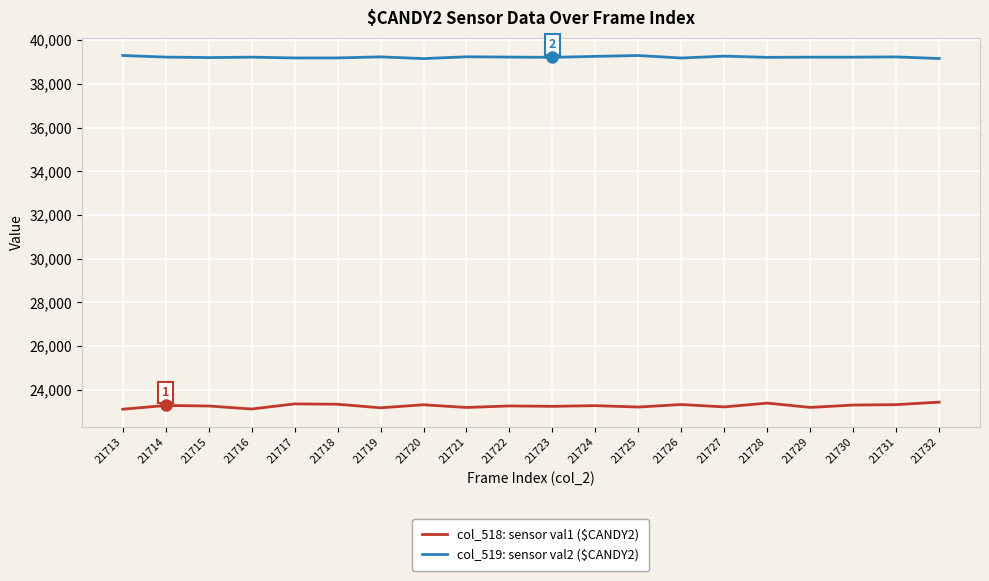

Which series has the largest total across all categories?

col_519: sensor val2 ($CANDY2)